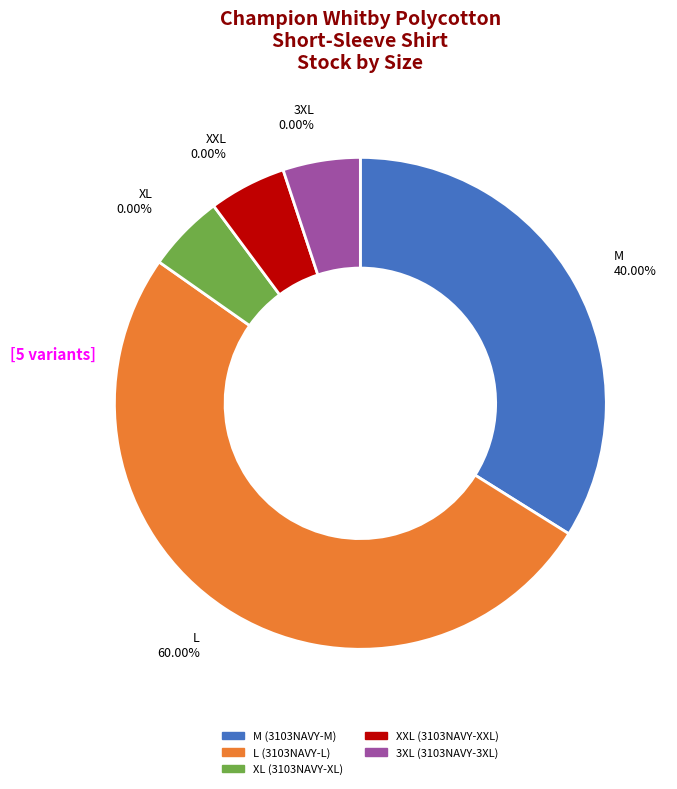

What is the change in value from M (3103NAVY-M) to XL (3103NAVY-XL)?

-2